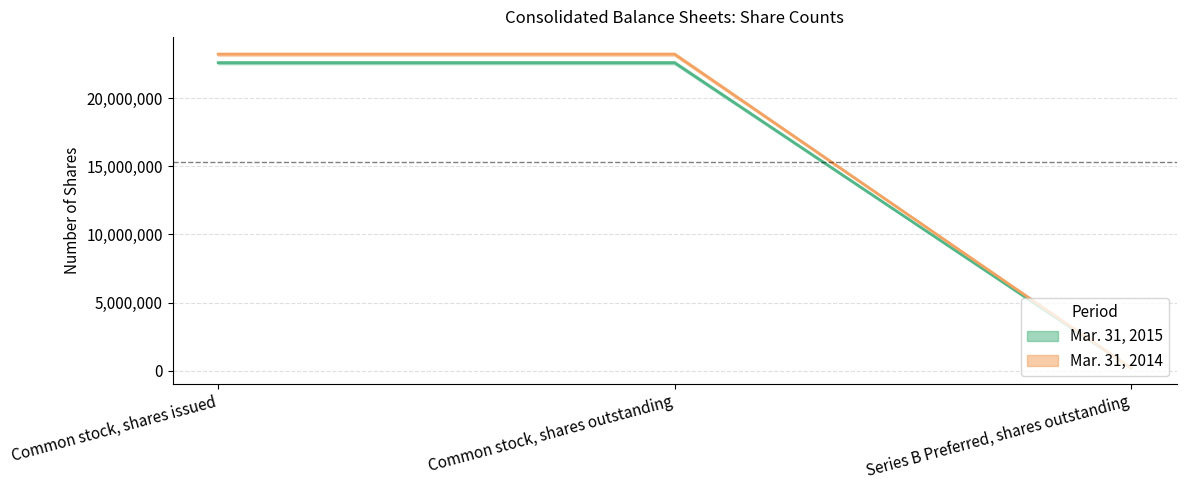

Count the number of categories in the chart.

3